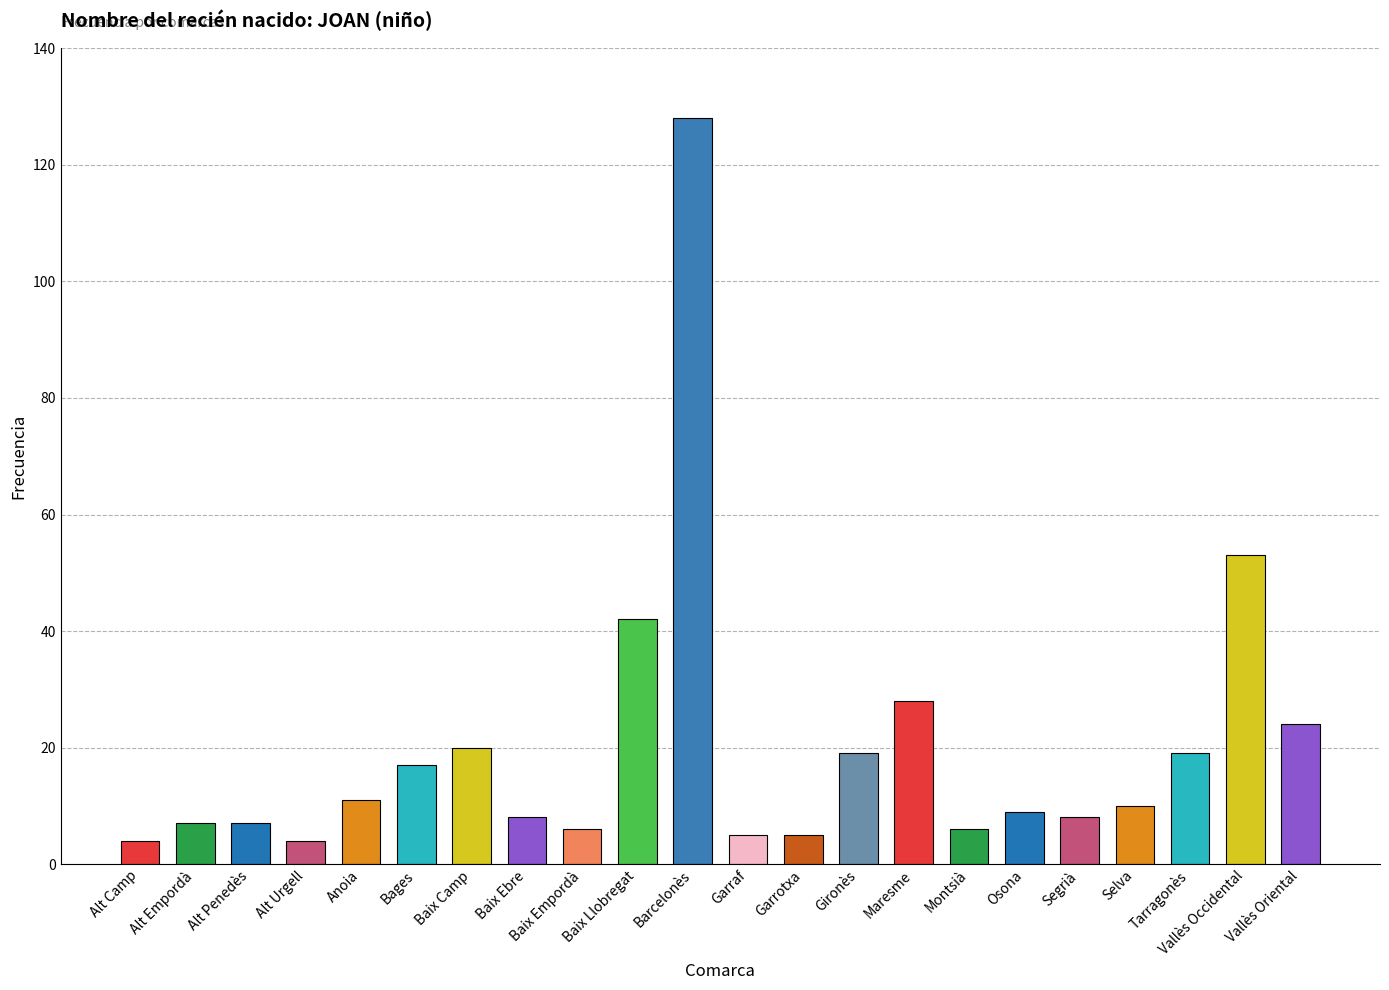

What is the maximum value shown in the chart?

128